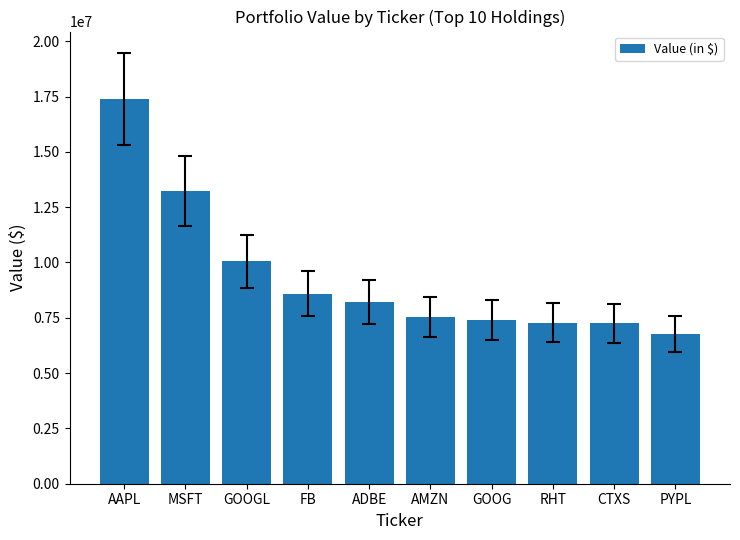

What is the difference between the maximum and minimum values?

10620000